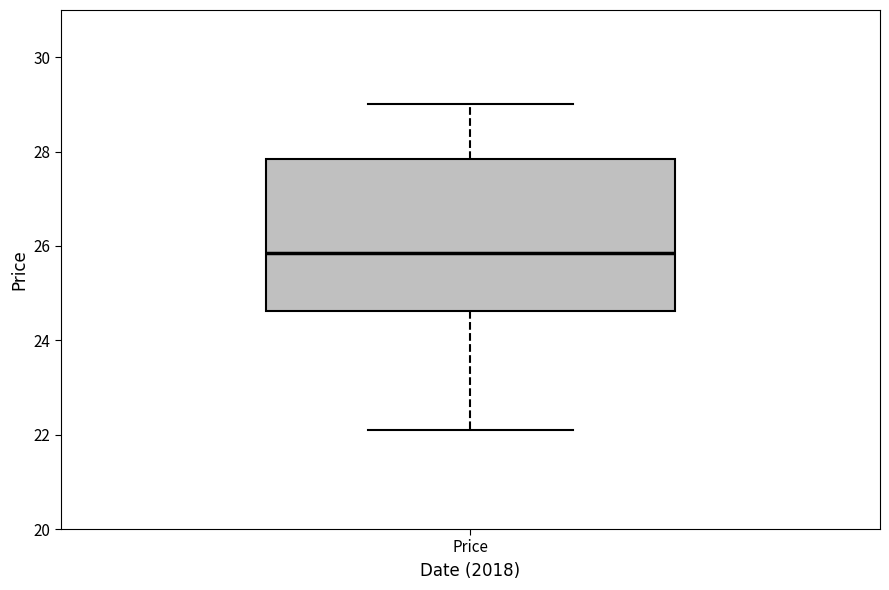

Transcribe this box plot: give where the median line is, the range the box spans, and where the two whiskers end, as read against the y-axis. The values are not printed on the chart, so give them approximately, as read against the axis.

median 25.8, box 24.6 to 27.8, whiskers 22.2 to 29.0